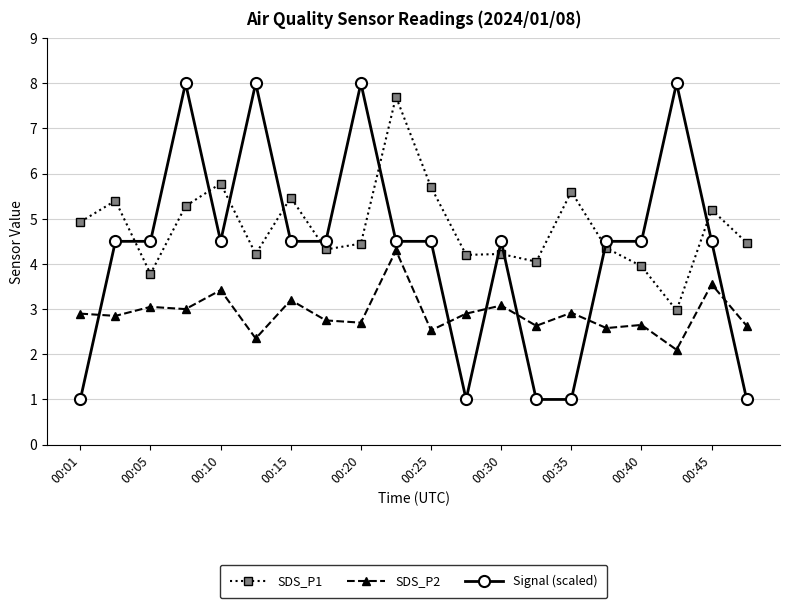

What is the difference between the maximum and minimum values in the SDS_P1 series?

4.7